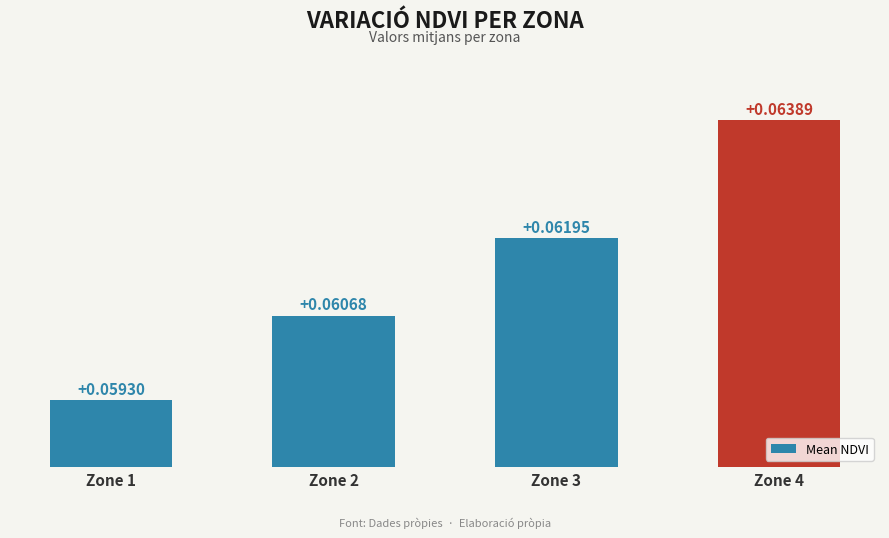

Which has a higher value, Zone 3 or Zone 2?

Zone 3